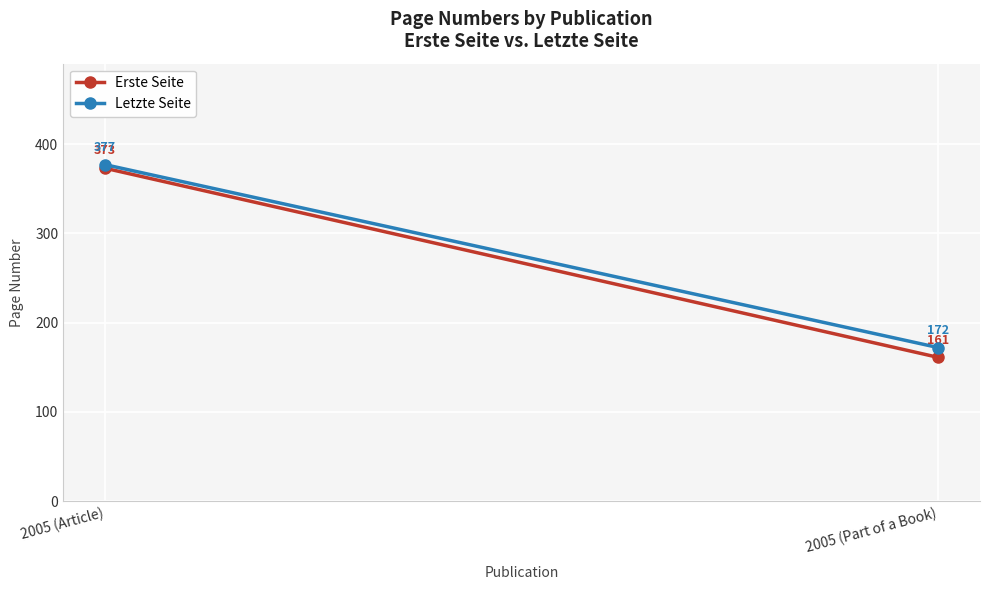

What is the sum of the Letzte Seite values at 2005 (Part of a Book) and 2005 (Article)?

549